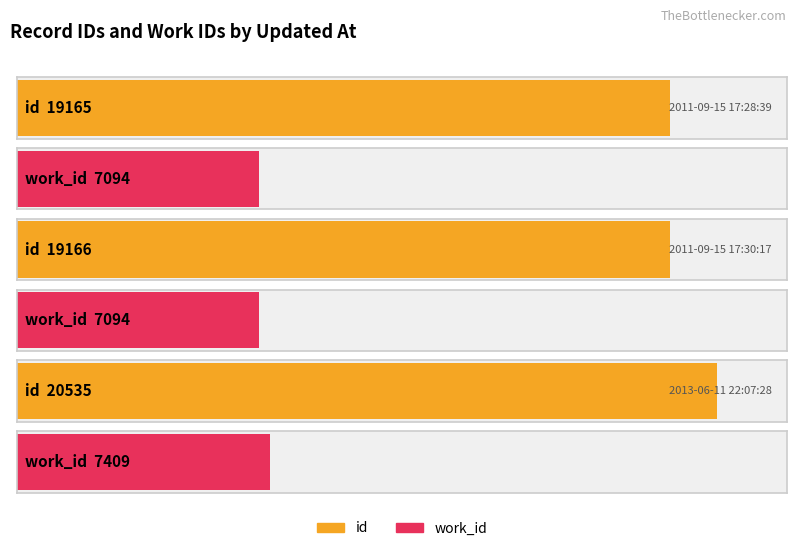

Reading left to right, extract all data points from this chart.

id: 19165	19166	20535
work_id: 7094	7094	7409